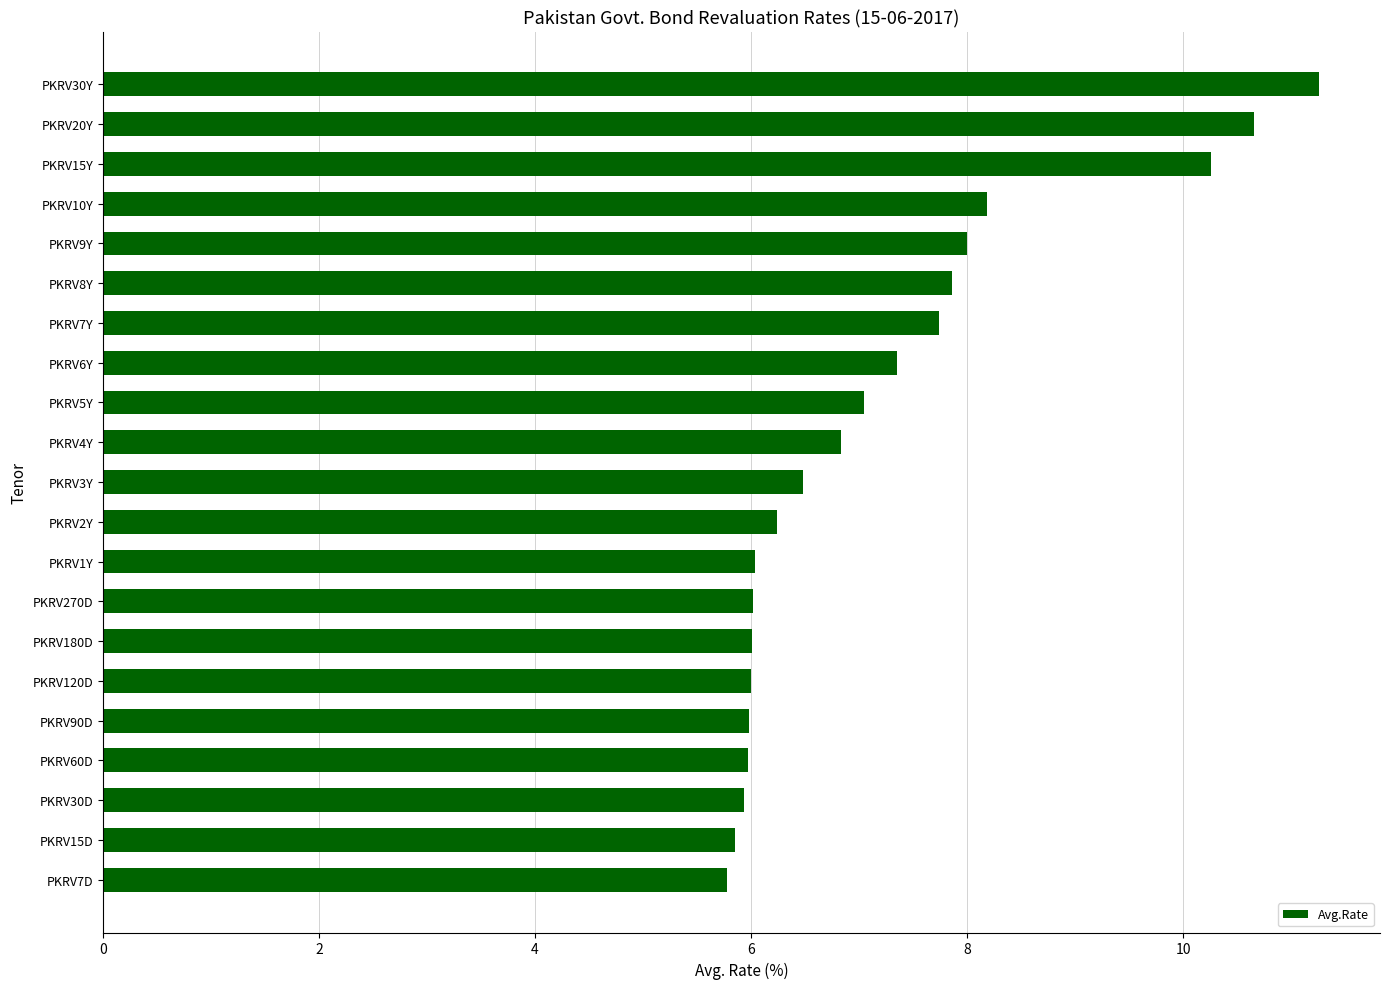

Is it true that the value at PKRV60D is 1.9?

False